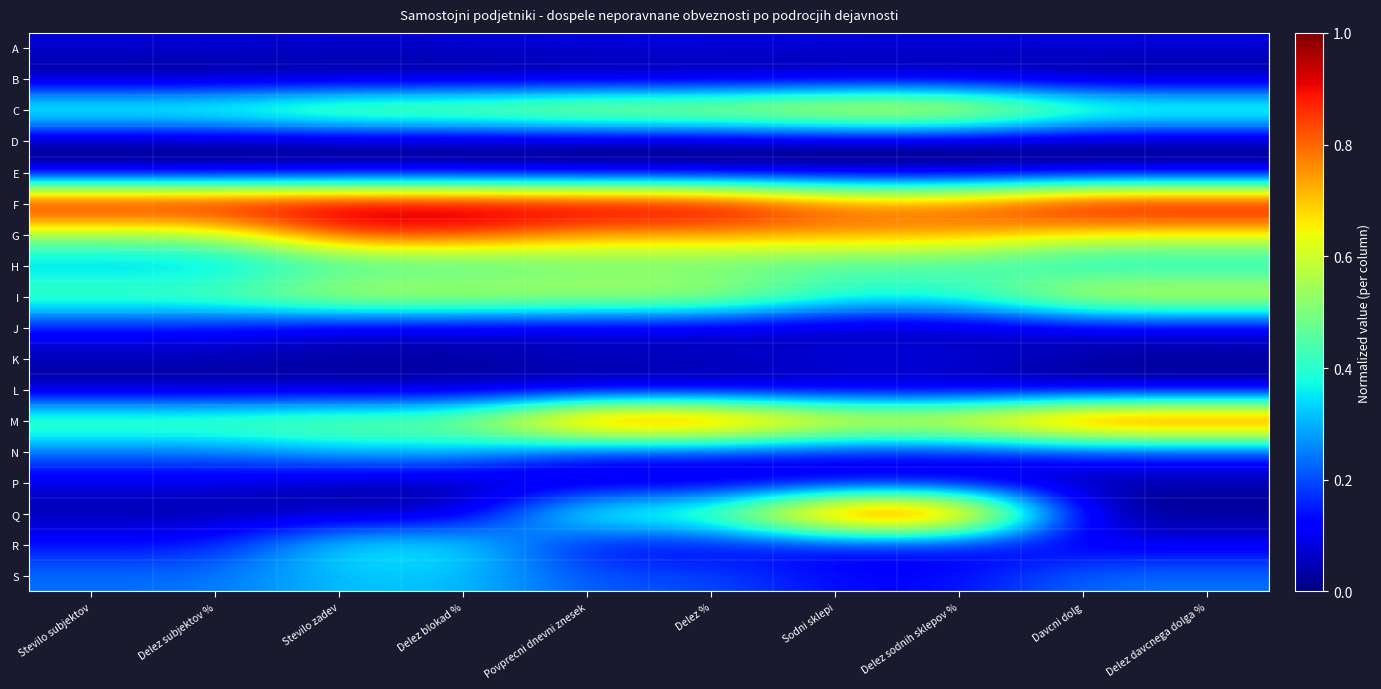

Reading left to right, what are all the values shown in this chart?

A: Stevilo subjektov=0.1	Delez subjektov %=0.1	Stevilo zadev=0.1	Delez blokad %=0.1	Povprecni dnevni znesek=0.1	Delez %=0.1	Sodni sklepi=0.1	Delez sodnih sklepov %=0.1	Davcni dolg=0.1	Delez davcnega dolga %=0.1
B: Stevilo subjektov=0.0	Delez subjektov %=0.0	Stevilo zadev=0.0	Delez blokad %=0.0	Povprecni dnevni znesek=0.0	Delez %=0.0	Sodni sklepi=0.0	Delez sodnih sklepov %=0.0	Davcni dolg=0.0	Delez davcnega dolga %=0.0
C: Stevilo subjektov=0.5	Delez subjektov %=0.5	Stevilo zadev=0.6	Delez blokad %=0.6	Povprecni dnevni znesek=0.7	Delez %=0.7	Sodni sklepi=0.7	Delez sodnih sklepov %=0.7	Davcni dolg=0.5	Delez davcnega dolga %=0.5
D: Stevilo subjektov=0.0	Delez subjektov %=0.0	Stevilo zadev=0.0	Delez blokad %=0.0	Povprecni dnevni znesek=0.0	Delez %=0.0	Sodni sklepi=0.0	Delez sodnih sklepov %=0.0	Davcni dolg=0.0	Delez davcnega dolga %=0.0
E: Stevilo subjektov=0.0	Delez subjektov %=0.0	Stevilo zadev=0.0	Delez blokad %=0.0	Povprecni dnevni znesek=0.0	Delez %=0.0	Sodni sklepi=0.0	Delez sodnih sklepov %=0.0	Davcni dolg=0.0	Delez davcnega dolga %=0.0
F: Stevilo subjektov=1.0	Delez subjektov %=1.0	Stevilo zadev=1.0	Delez blokad %=1.0	Povprecni dnevni znesek=1.0	Delez %=1.0	Sodni sklepi=0.8	Delez sodnih sklepov %=0.8	Davcni dolg=1.0	Delez davcnega dolga %=1.0
G: Stevilo subjektov=0.5	Delez subjektov %=0.5	Stevilo zadev=0.9	Delez blokad %=0.9	Povprecni dnevni znesek=0.8	Delez %=0.8	Sodni sklepi=0.8	Delez sodnih sklepov %=0.8	Davcni dolg=0.7	Delez davcnega dolga %=0.7
H: Stevilo subjektov=0.3	Delez subjektov %=0.3	Stevilo zadev=0.4	Delez blokad %=0.4	Povprecni dnevni znesek=0.4	Delez %=0.4	Sodni sklepi=0.4	Delez sodnih sklepov %=0.4	Davcni dolg=0.3	Delez davcnega dolga %=0.3
I: Stevilo subjektov=0.5	Delez subjektov %=0.5	Stevilo zadev=0.6	Delez blokad %=0.6	Povprecni dnevni znesek=0.6	Delez %=0.6	Sodni sklepi=0.4	Delez sodnih sklepov %=0.4	Davcni dolg=0.7	Delez davcnega dolga %=0.7
J: Stevilo subjektov=0.1	Delez subjektov %=0.1	Stevilo zadev=0.1	Delez blokad %=0.1	Povprecni dnevni znesek=0.1	Delez %=0.1	Sodni sklepi=0.0	Delez sodnih sklepov %=0.0	Davcni dolg=0.1	Delez davcnega dolga %=0.1
K: Stevilo subjektov=0.0	Delez subjektov %=0.0	Stevilo zadev=0.0	Delez blokad %=0.0	Povprecni dnevni znesek=0.1	Delez %=0.1	Sodni sklepi=0.1	Delez sodnih sklepov %=0.1	Davcni dolg=0.0	Delez davcnega dolga %=0.0
L: Stevilo subjektov=0.0	Delez subjektov %=0.0	Stevilo zadev=0.0	Delez blokad %=0.0	Povprecni dnevni znesek=0.0	Delez %=0.0	Sodni sklepi=0.0	Delez sodnih sklepov %=0.0	Davcni dolg=0.0	Delez davcnega dolga %=0.0
M: Stevilo subjektov=0.5	Delez subjektov %=0.5	Stevilo zadev=0.5	Delez blokad %=0.5	Povprecni dnevni znesek=1.0	Delez %=1.0	Sodni sklepi=0.7	Delez sodnih sklepov %=0.7	Davcni dolg=1.0	Delez davcnega dolga %=1.0
N: Stevilo subjektov=0.2	Delez subjektov %=0.2	Stevilo zadev=0.3	Delez blokad %=0.3	Povprecni dnevni znesek=0.2	Delez %=0.2	Sodni sklepi=0.1	Delez sodnih sklepov %=0.1	Davcni dolg=0.2	Delez davcnega dolga %=0.2
P: Stevilo subjektov=0.1	Delez subjektov %=0.1	Stevilo zadev=0.0	Delez blokad %=0.0	Povprecni dnevni znesek=0.0	Delez %=0.0	Sodni sklepi=0.0	Delez sodnih sklepov %=0.0	Davcni dolg=0.0	Delez davcnega dolga %=0.0
Q: Stevilo subjektov=0.0	Delez subjektov %=0.0	Stevilo zadev=0.0	Delez blokad %=0.0	Povprecni dnevni znesek=0.5	Delez %=0.5	Sodni sklepi=1.0	Delez sodnih sklepov %=1.0	Davcni dolg=0.0	Delez davcnega dolga %=0.0
R: Stevilo subjektov=0.1	Delez subjektov %=0.1	Stevilo zadev=0.4	Delez blokad %=0.4	Povprecni dnevni znesek=0.1	Delez %=0.1	Sodni sklepi=0.1	Delez sodnih sklepov %=0.1	Davcni dolg=0.1	Delez davcnega dolga %=0.1
S: Stevilo subjektov=0.2	Delez subjektov %=0.2	Stevilo zadev=0.3	Delez blokad %=0.3	Povprecni dnevni znesek=0.2	Delez %=0.2	Sodni sklepi=0.1	Delez sodnih sklepov %=0.1	Davcni dolg=0.2	Delez davcnega dolga %=0.2